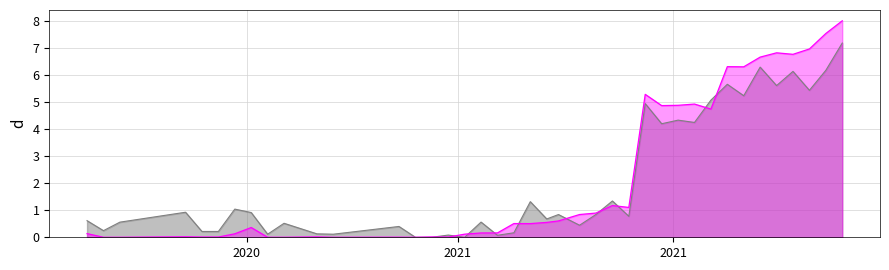

What is the maximum value shown in the chart?

8.0